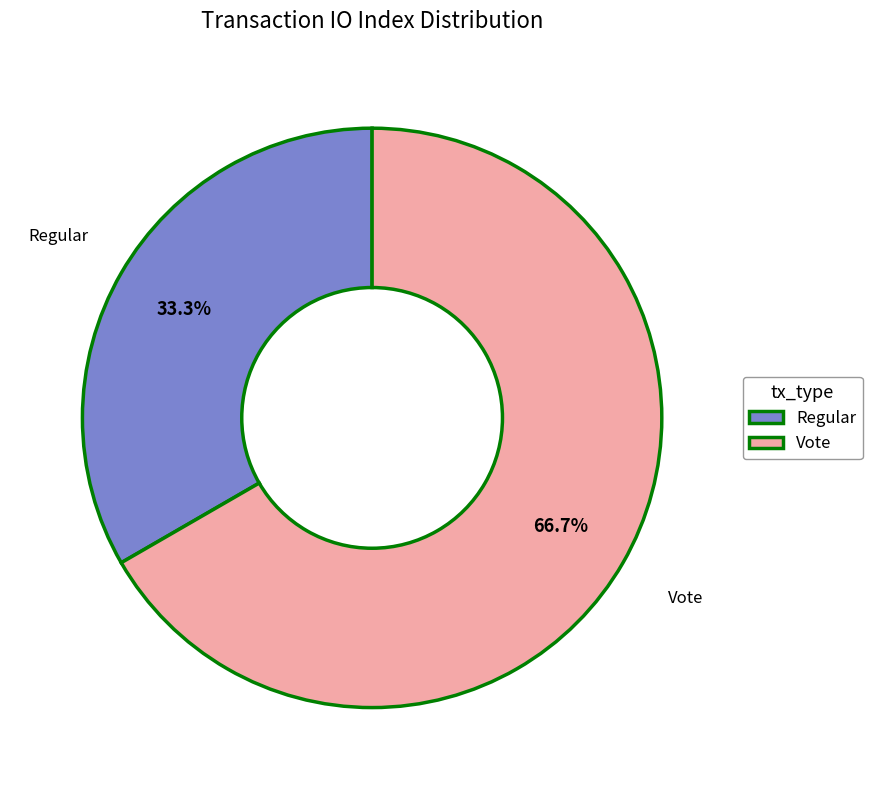

Rank the categories by value from lowest to highest.

Regular, Vote